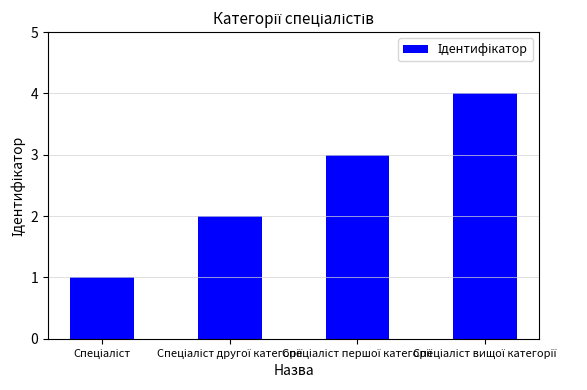

What is the greatest value displayed?

4